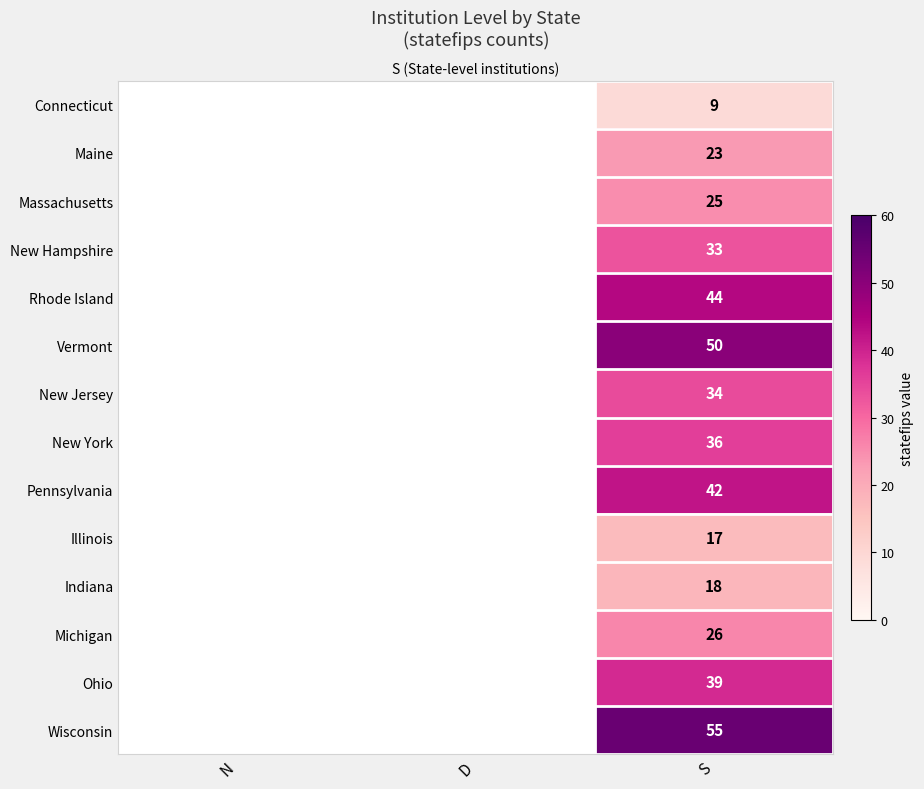

At which category does the chart reach its peak across all series?

S